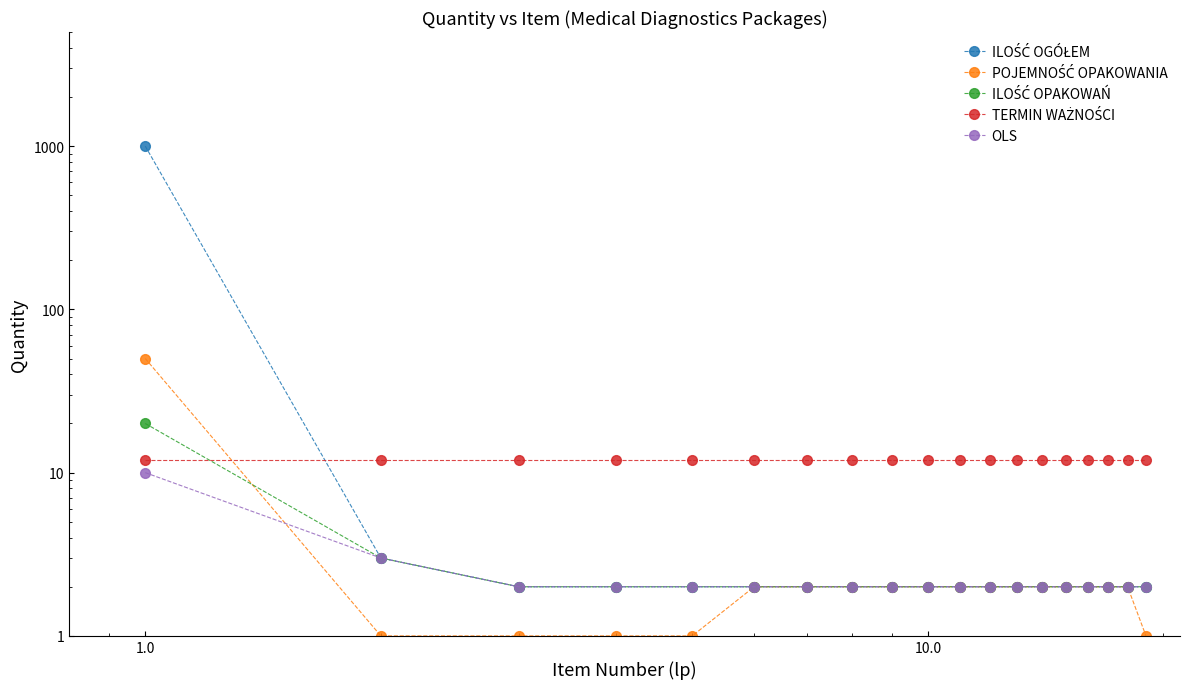

Read the TERMIN WAŻNOŚCI value at 1.0.

12